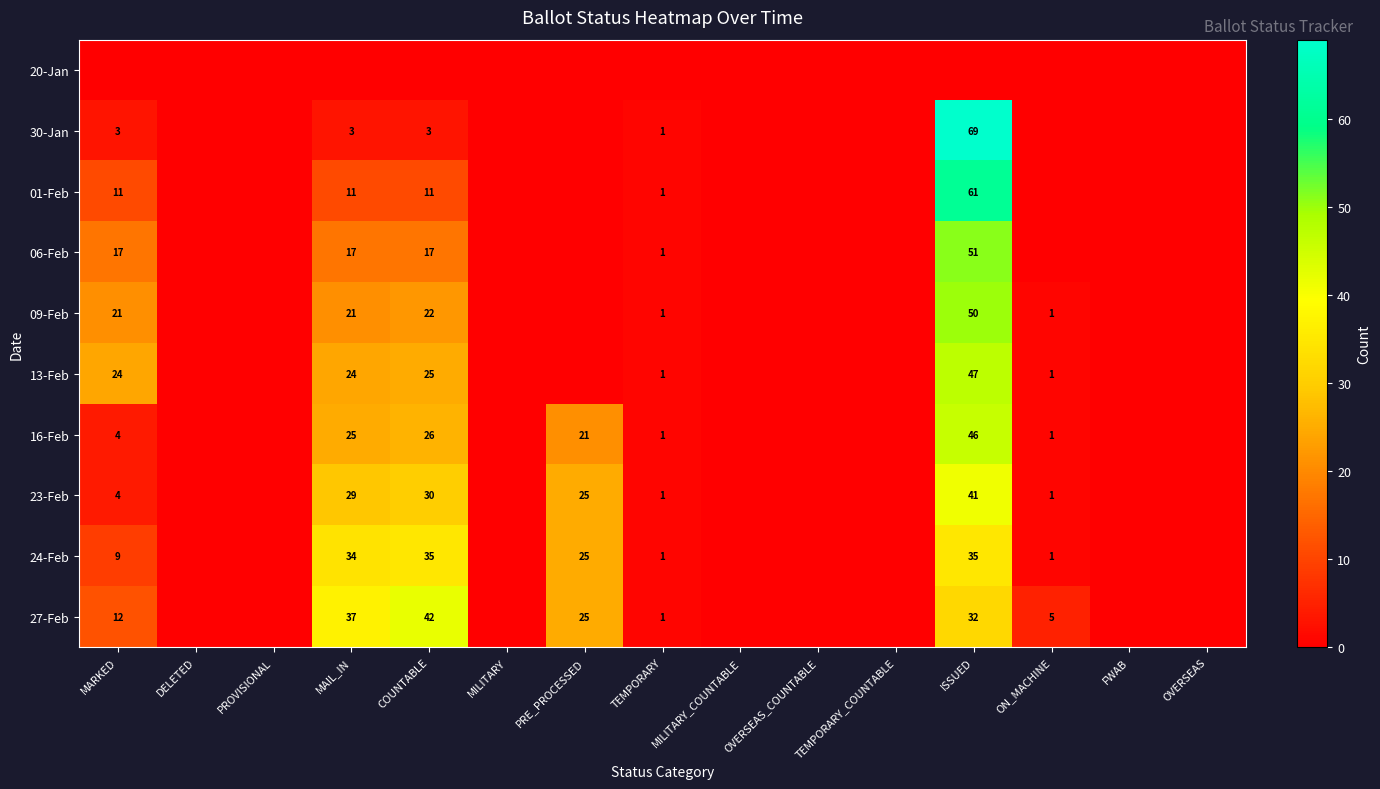

At which category is the sum across all series the highest?

ISSUED